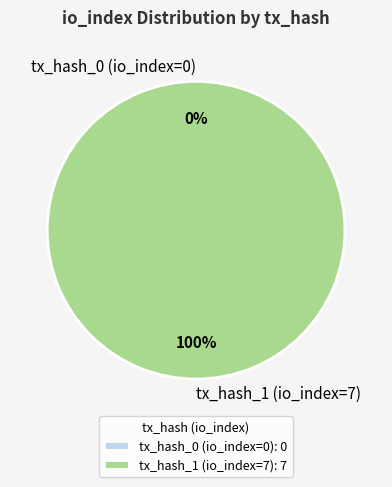

Combined, do tx_hash_0 (io_index=0) and tx_hash_1 (io_index=7) account for over 50%?

Yes